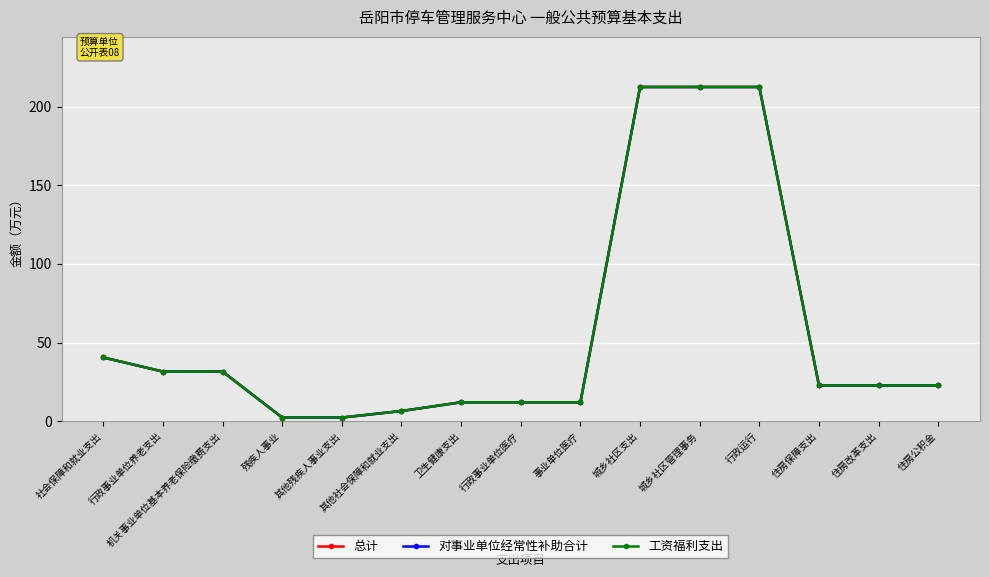

True or false: 工资福利支出 and 总计 cross at least once.

False